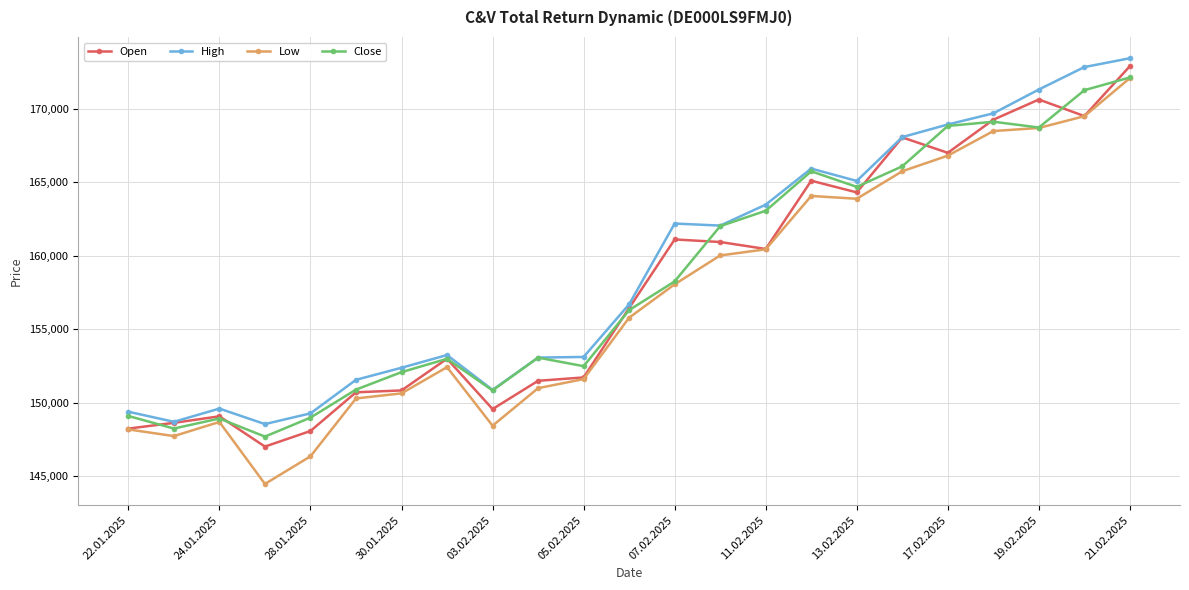

True or false: Low and High intersect in this chart.

False